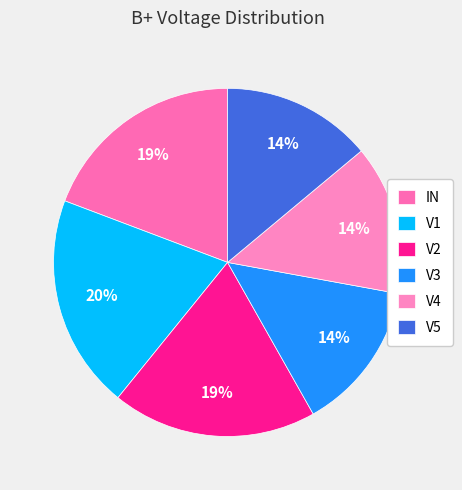

How much of the chart is everything except V5?

86.1%